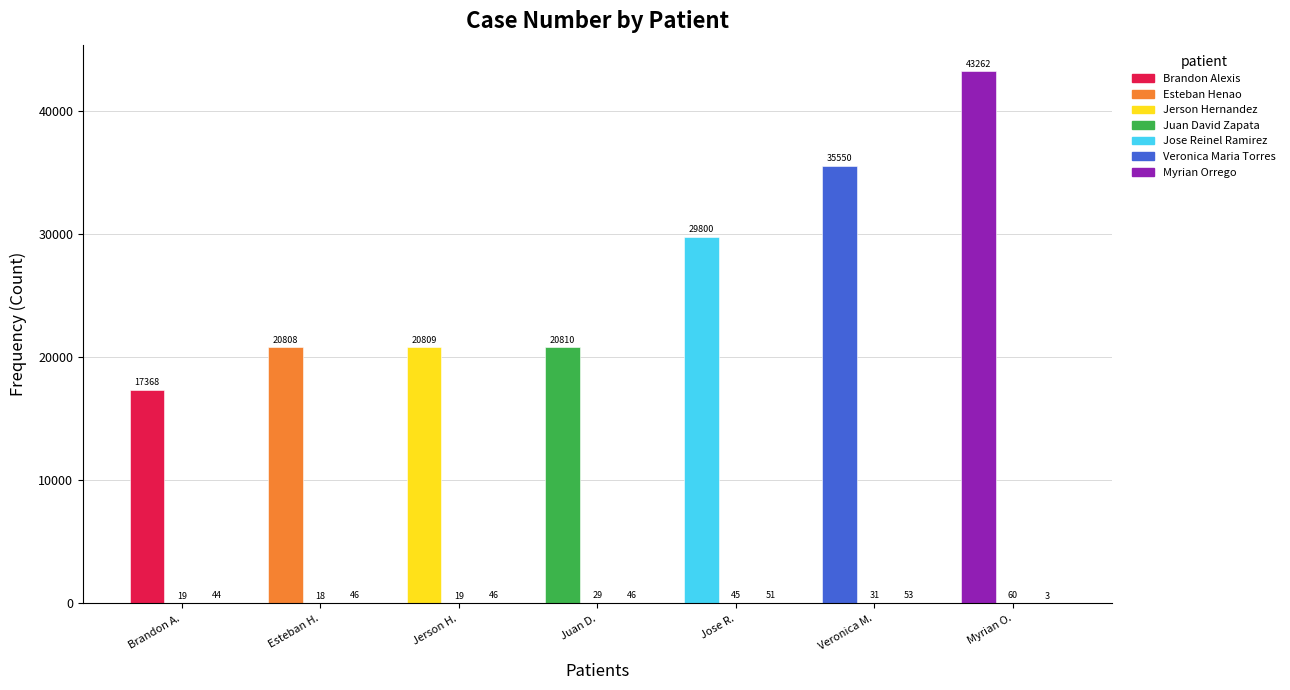

Which category has the highest value across all series?

Myrian O.